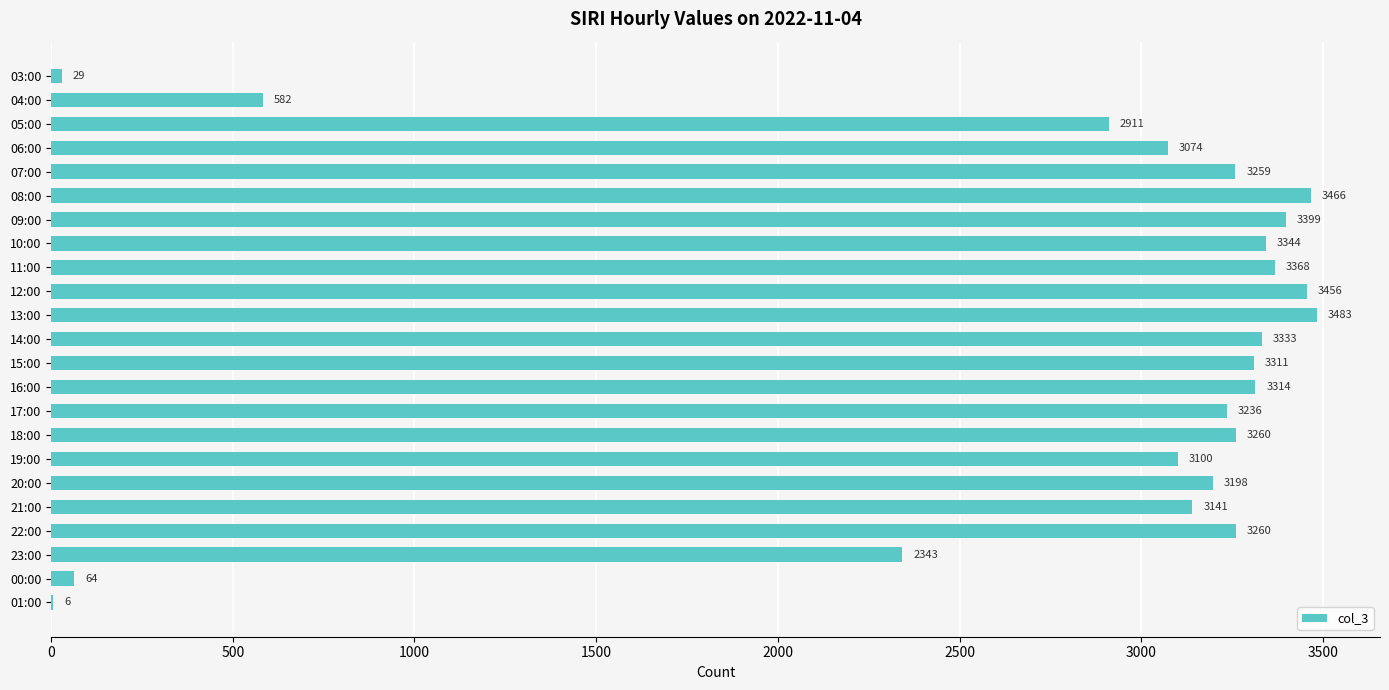

Reading top to bottom, list all the values displayed in this chart.

03:00=29	04:00=582	05:00=2911	06:00=3074	07:00=3259	08:00=3466	09:00=3399	10:00=3344	11:00=3368	12:00=3456	13:00=3483	14:00=3333	15:00=3311	16:00=3314	17:00=3236	18:00=3260	19:00=3100	20:00=3198	21:00=3141	22:00=3260	23:00=2343	00:00=64	01:00=6